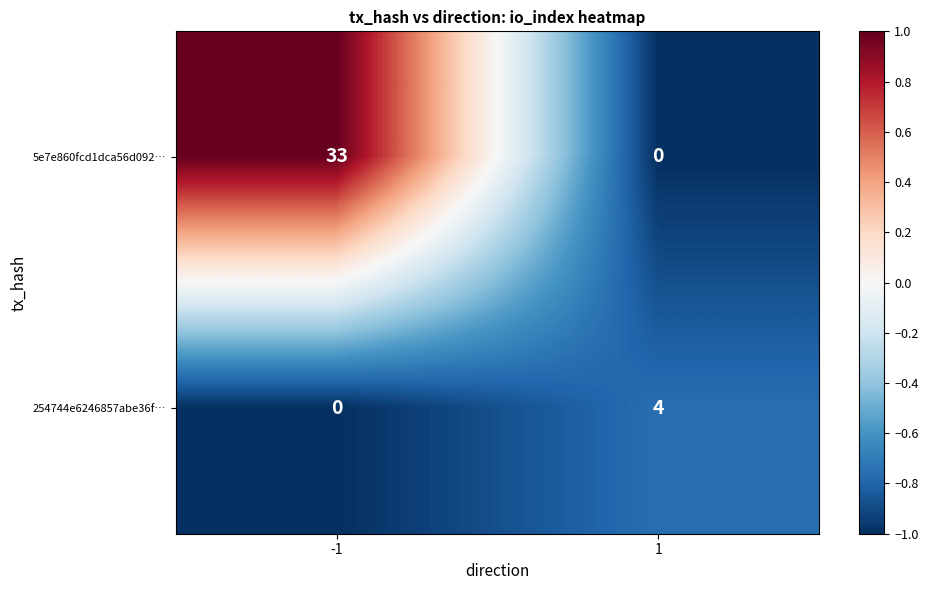

Reading right to left, transcribe all the data shown in this chart.

5e7e860fcd1dca56d092…: 0	33
254744e6246857abe36f…: 4	0